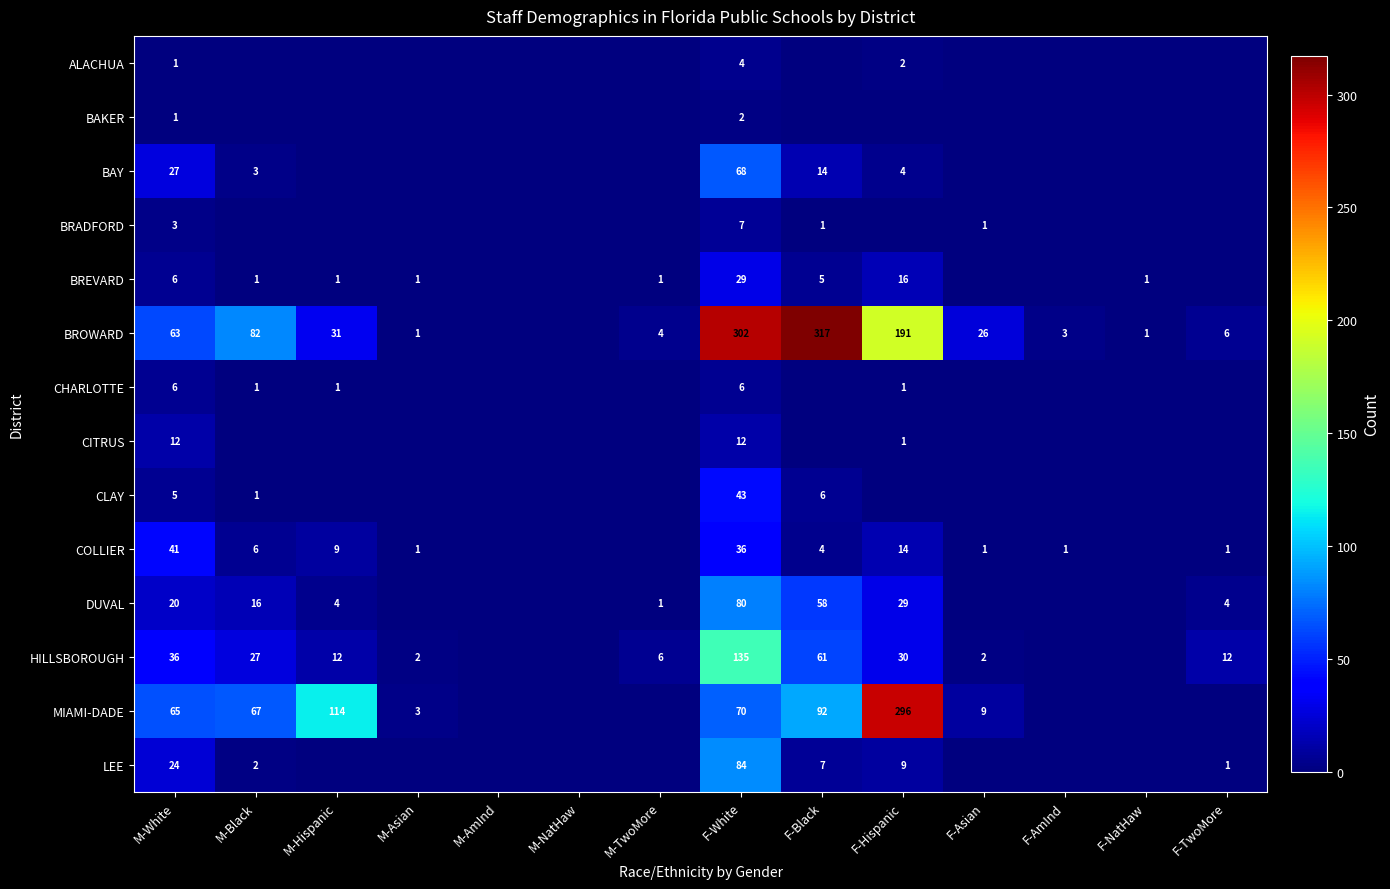

True or false: DUVAL has a value of 1 at M-TwoMore.

True